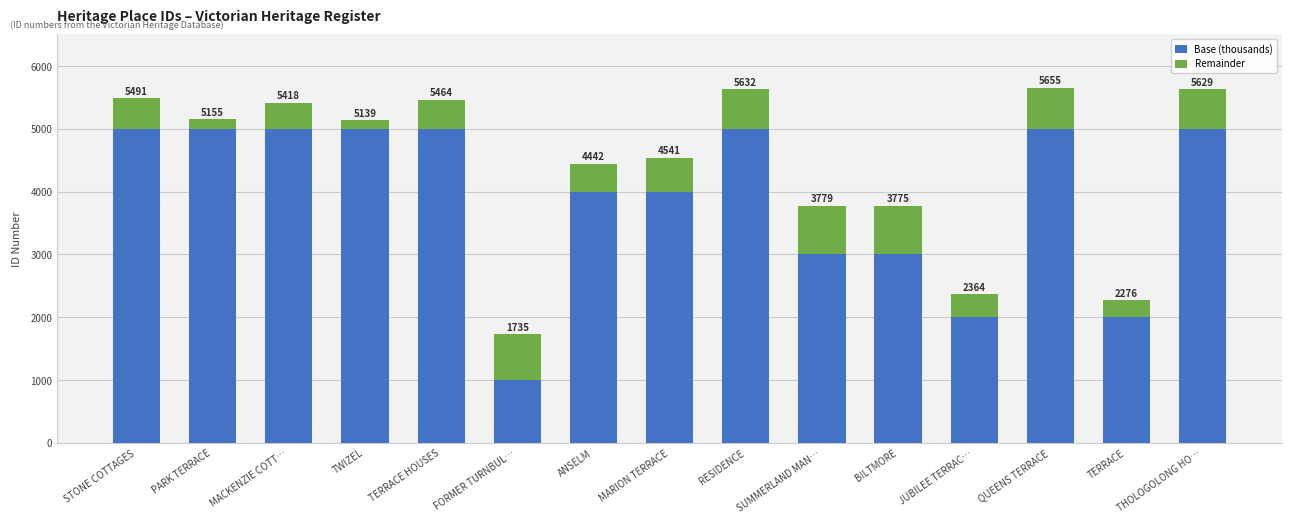

True or false: Remainder has a value of 43 at TWIZEL.

False